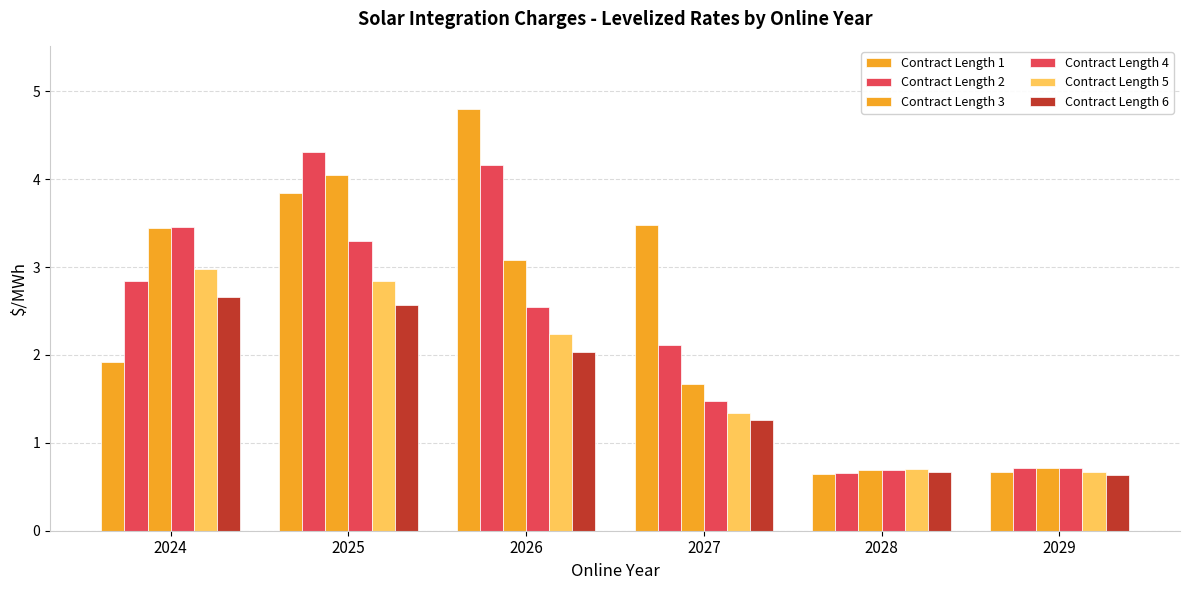

How many bars are there in each group?

6